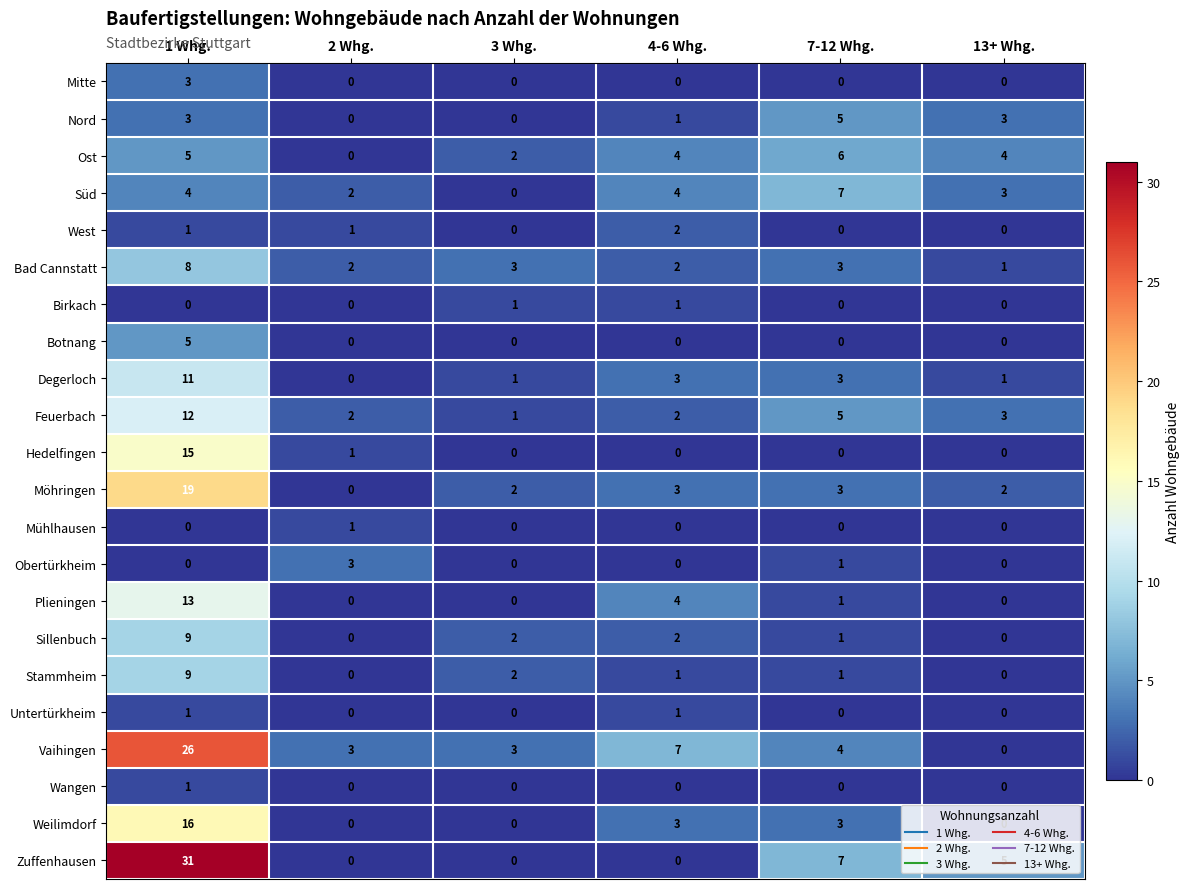

Is it true that Obertürkheim equals 2 at 1 Whg.?

False